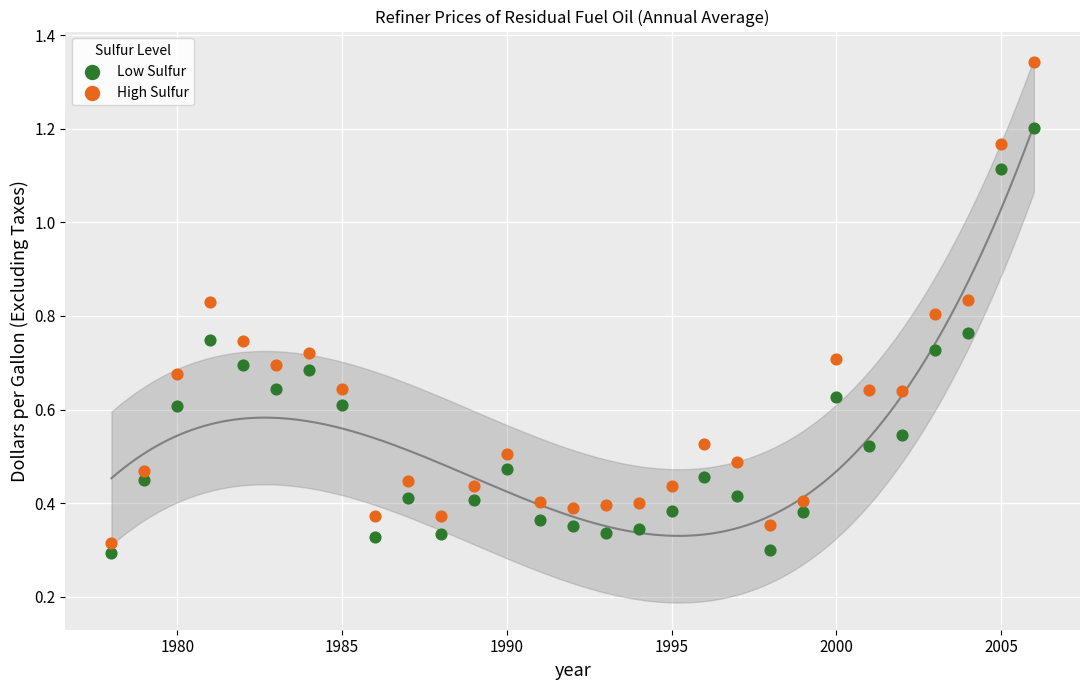

Which series has the largest Y range (max minus min)?

High Sulfur